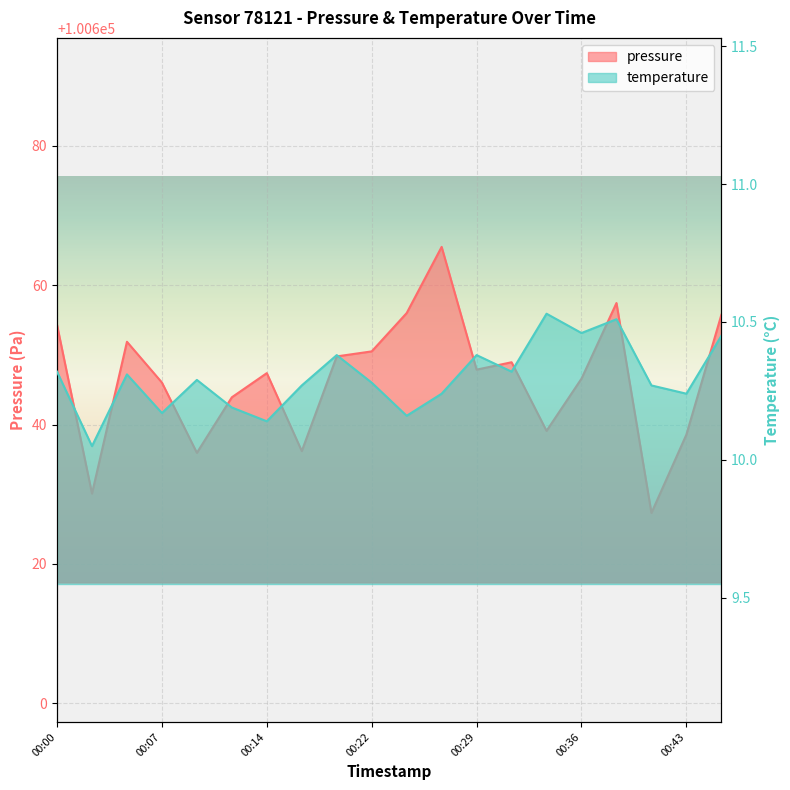

What is the difference between the maximum and minimum values in the temperature series?

0.5